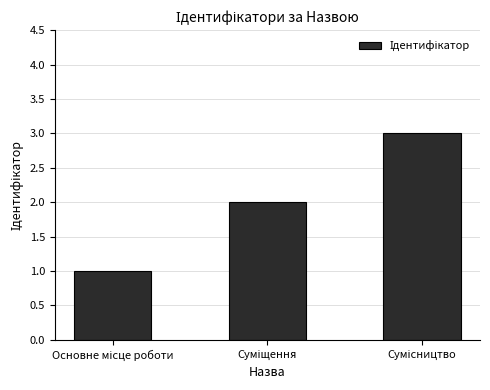

What is the maximum value shown in the chart?

3